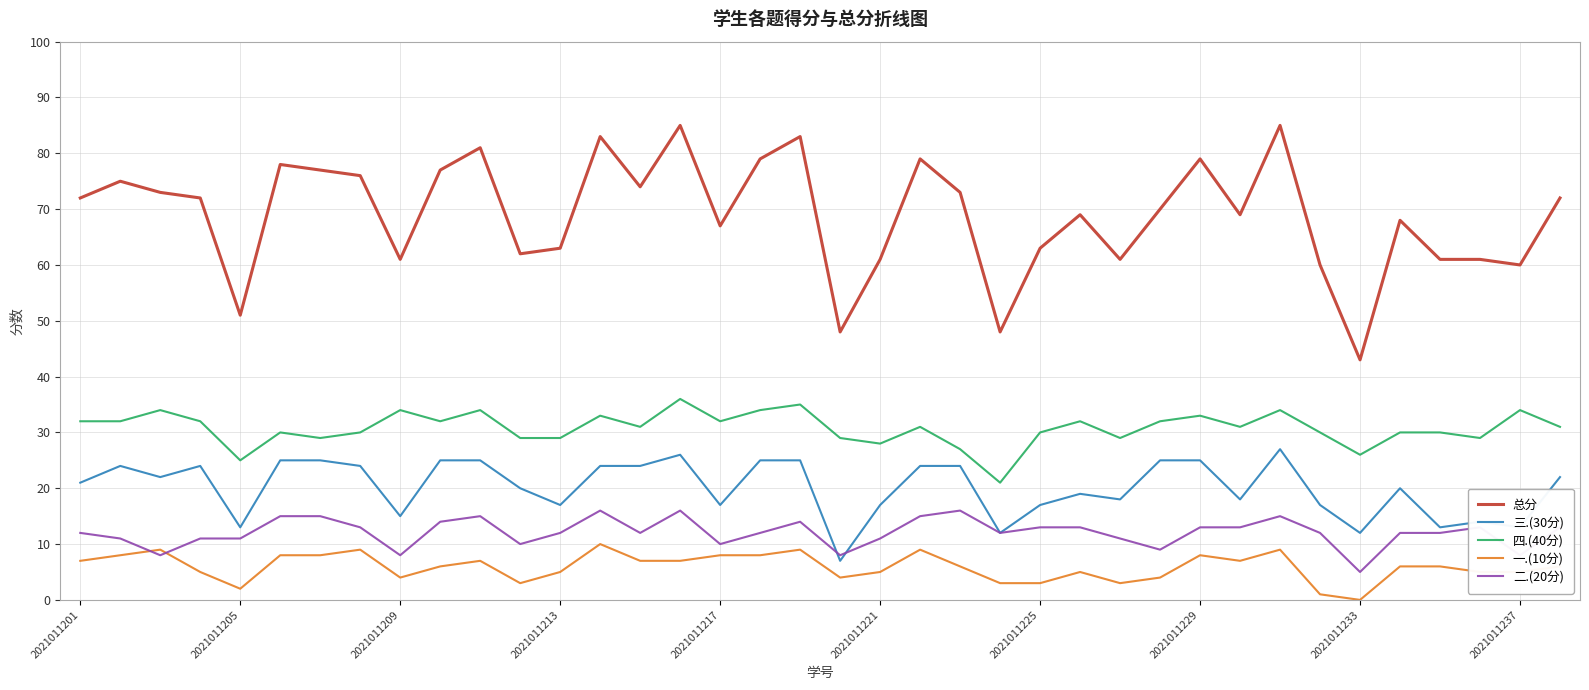

Rank the series by their maximum value, from highest to lowest.

总分, 四.(40分), 三.(30分), 二.(20分), 一.(10分)